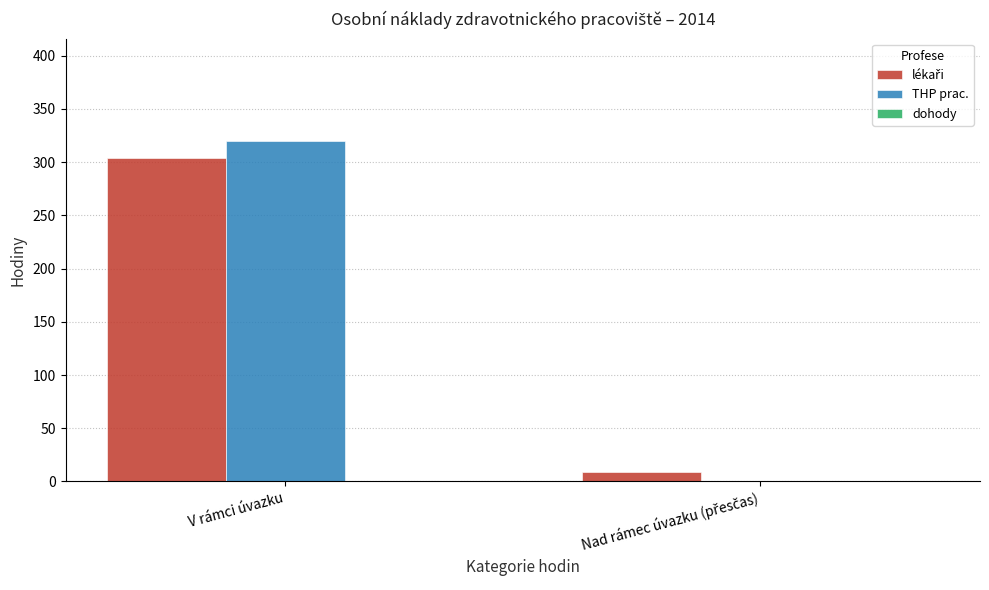

Which category has the highest value across all series?

V rámci úvazku